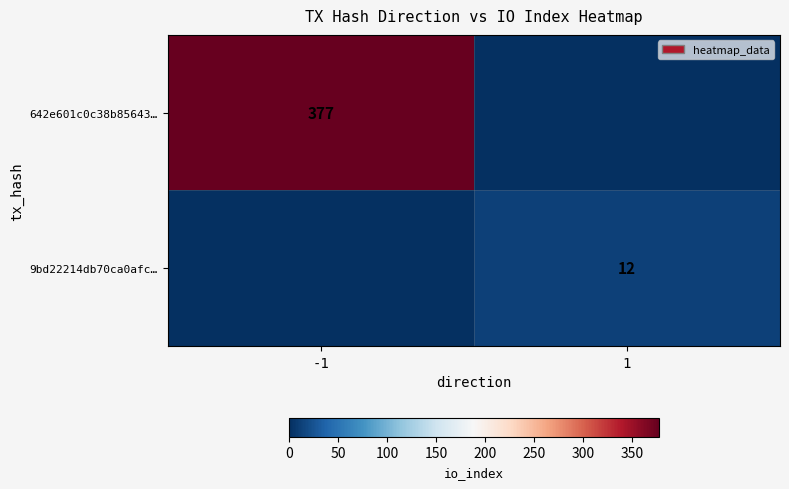

The 642e601c0c38b85643… series shows 222 at -1. True or false?

False